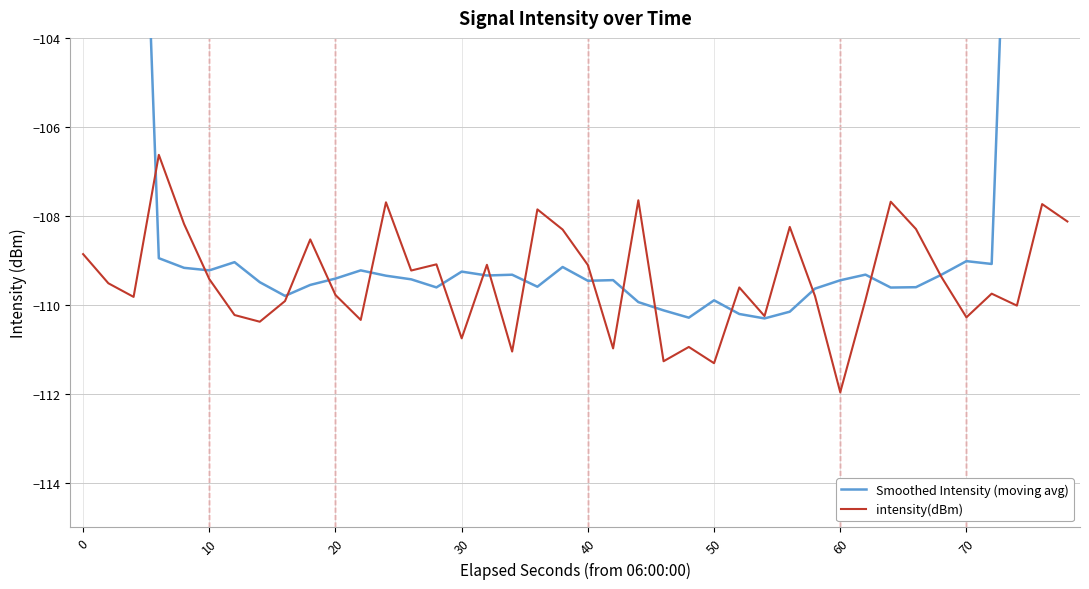

What is the highest value of the intensity(dBm) series?

-106.6